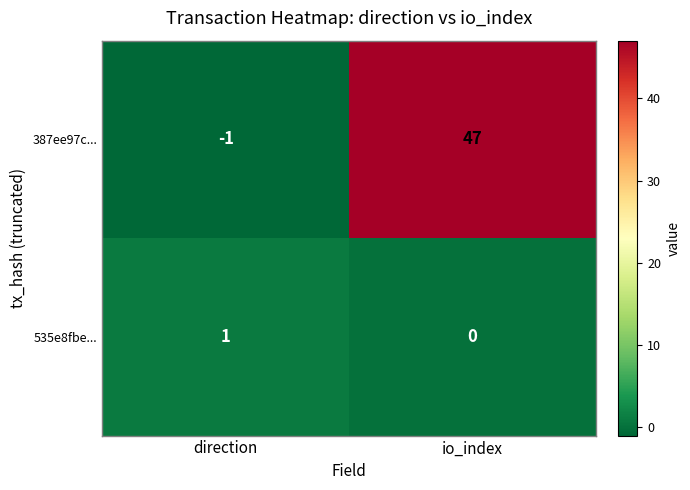

What is the difference between the 387ee97c... values at direction and io_index?

48